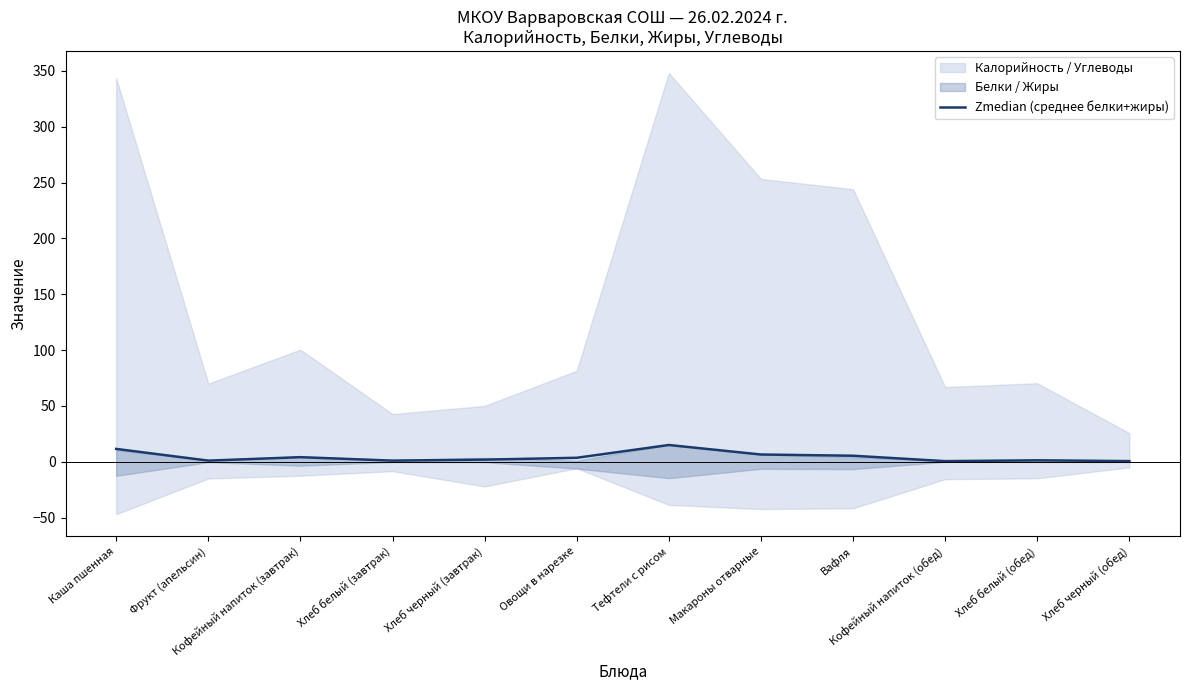

Is it true that the value at Кофейный напиток (обед) is 0.6?

True